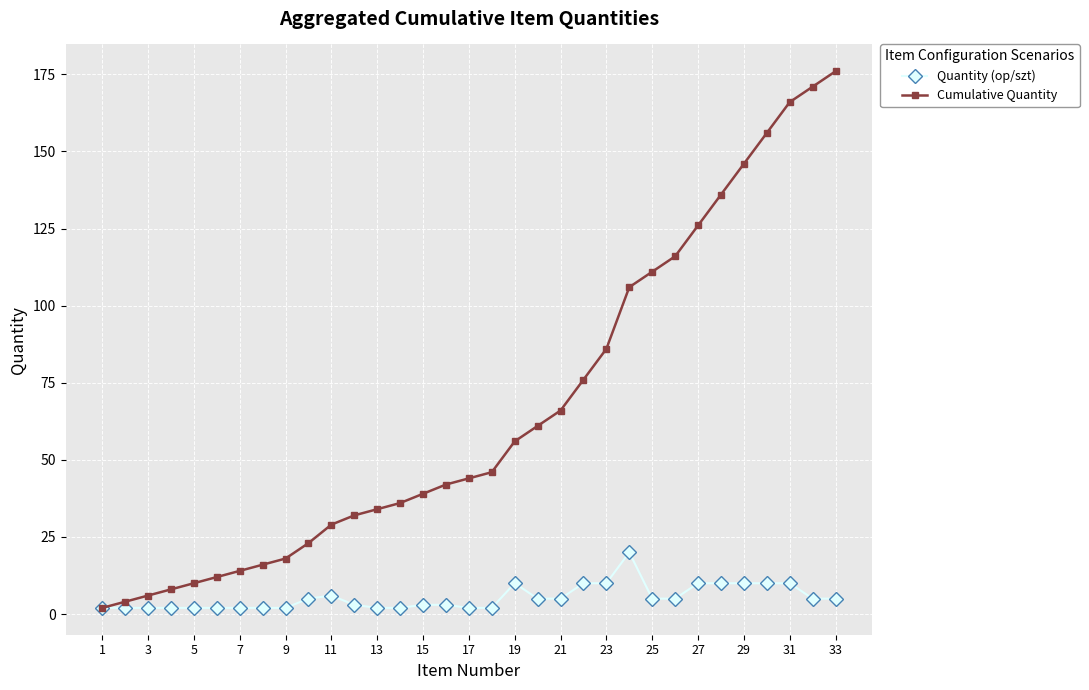

What is the maximum value for Quantity (op/szt)?

20